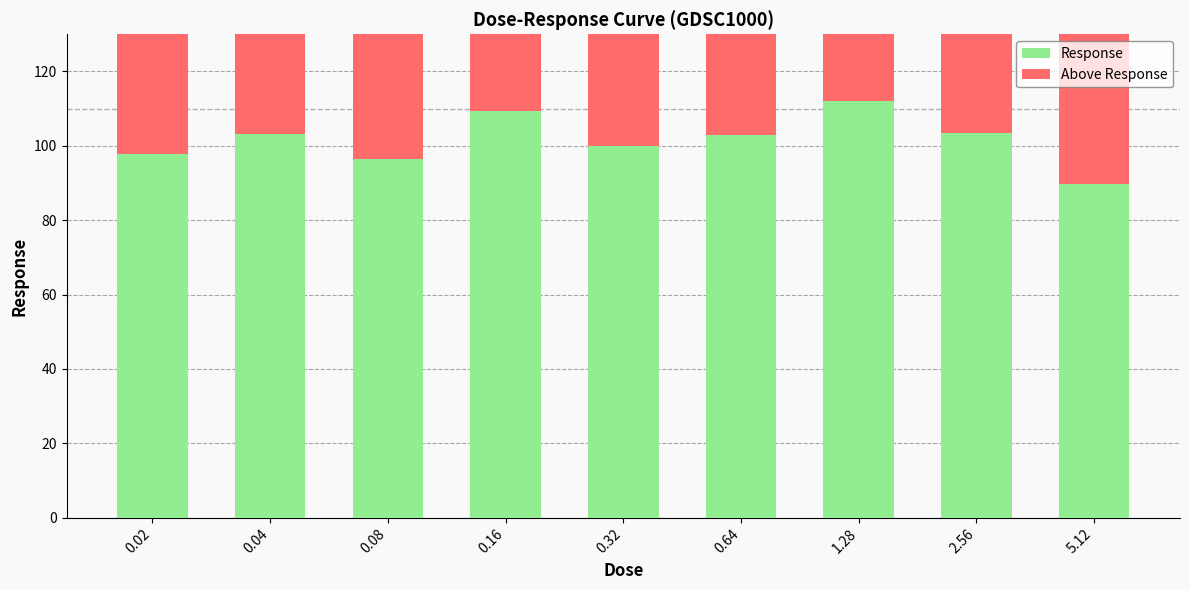

What is the maximum value for Response?

112.1